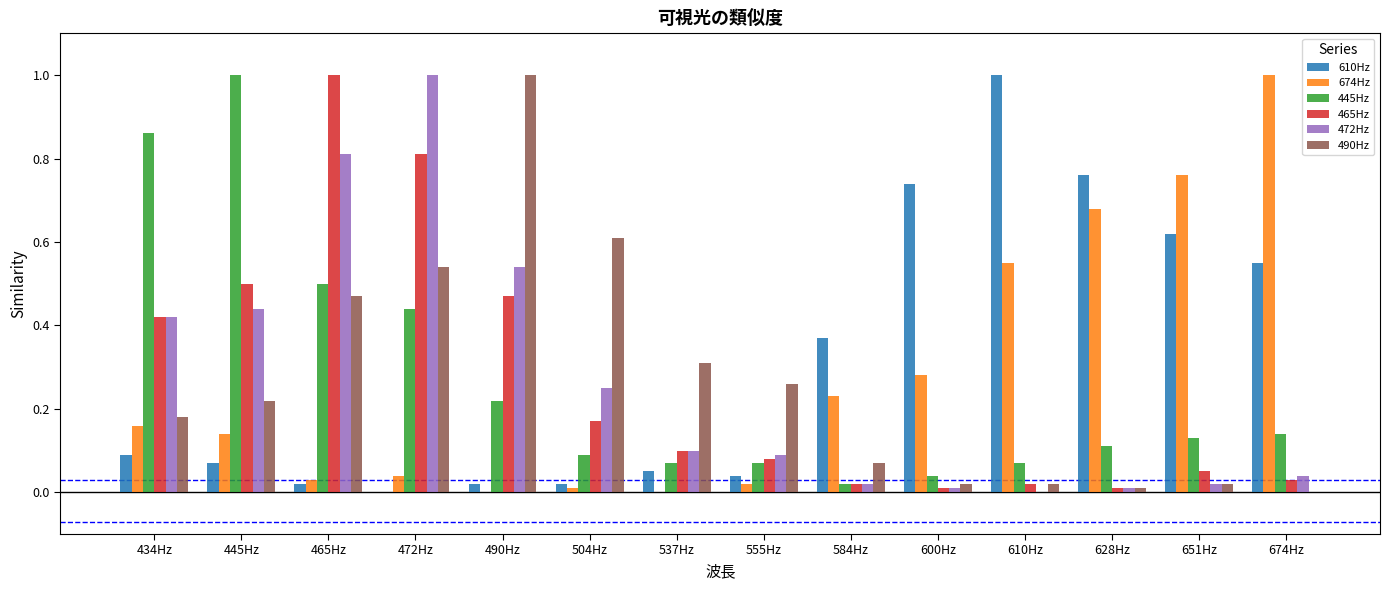

Is the value of 472Hz at 628Hz greater than the value of 610Hz at 610Hz?

No